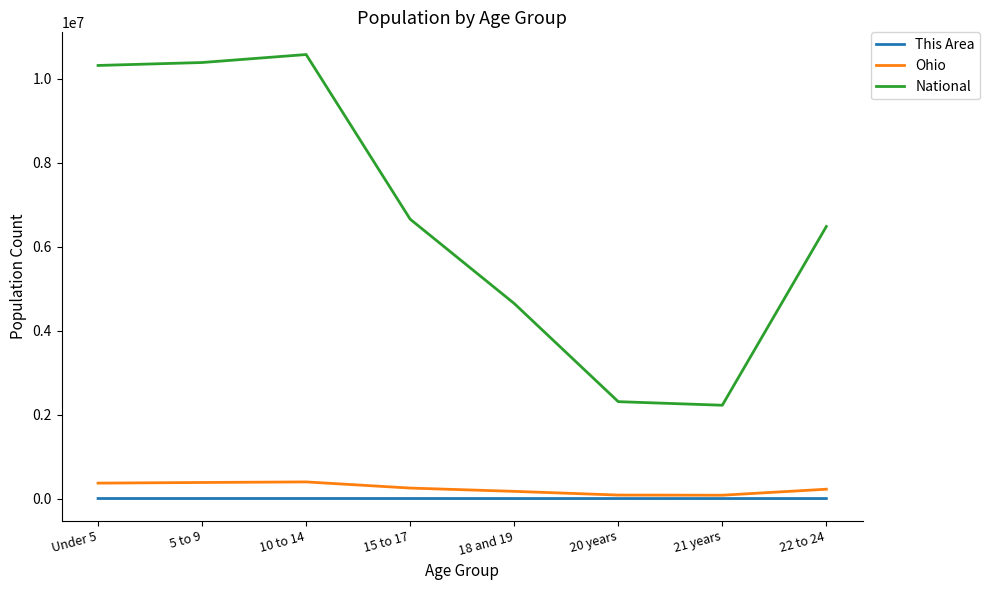

Which series has the largest range (max minus min)?

National